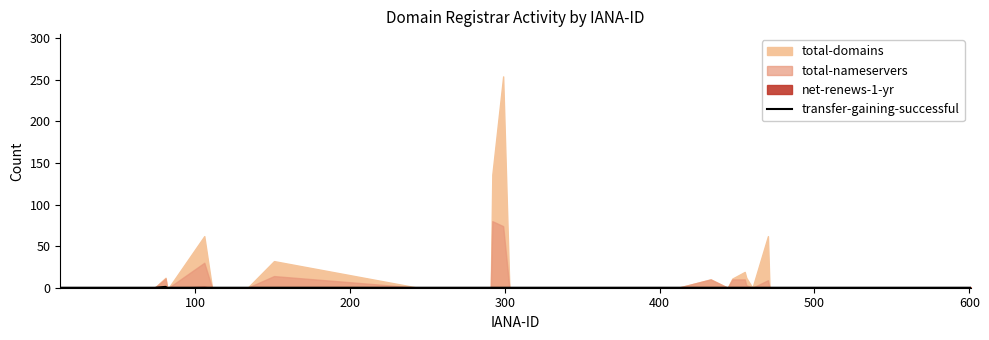

Does the chart have visible grid lines?

No